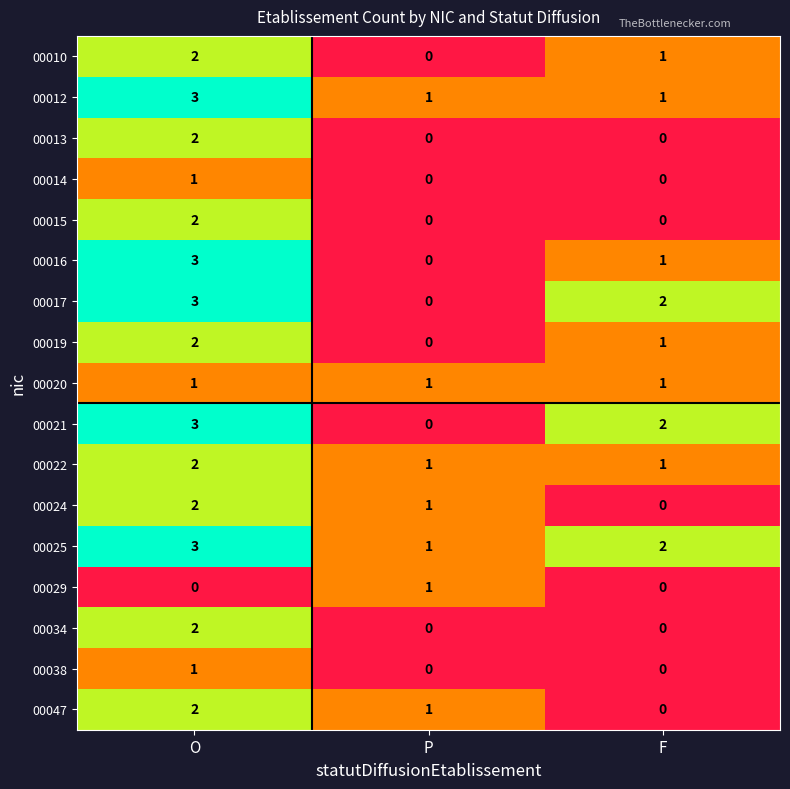

What is the difference between the maximum and minimum values in the 00038 series?

1